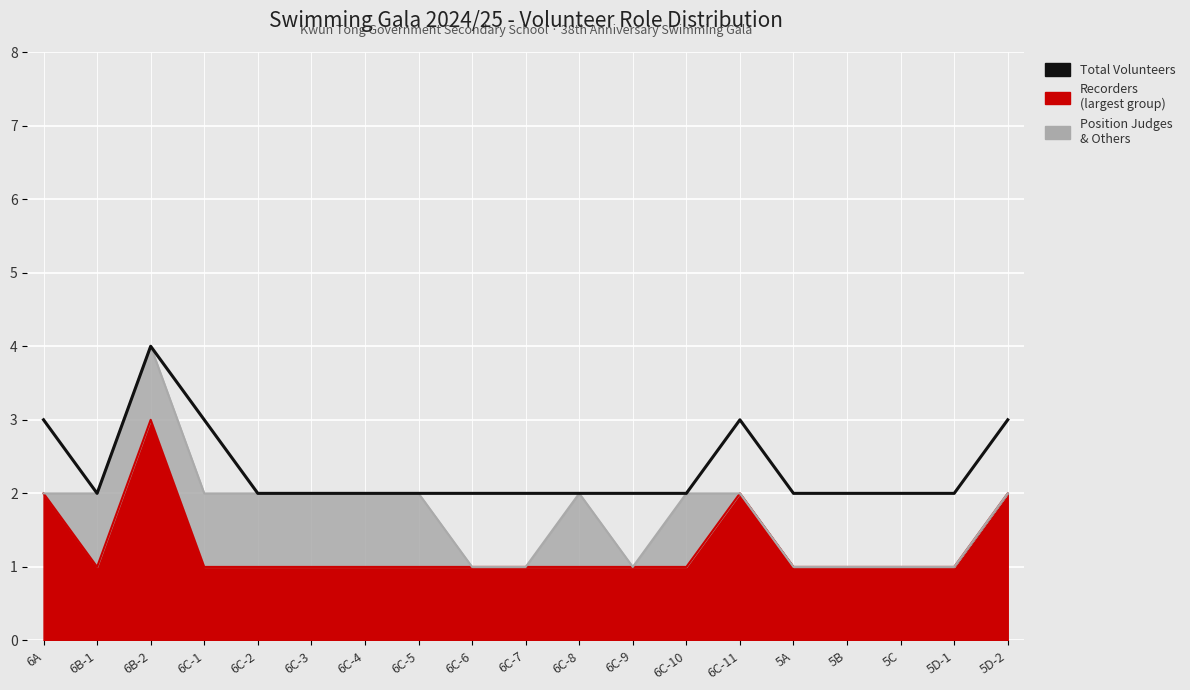

How many points are lower than both their immediate neighbors (excluding endpoints)?

1